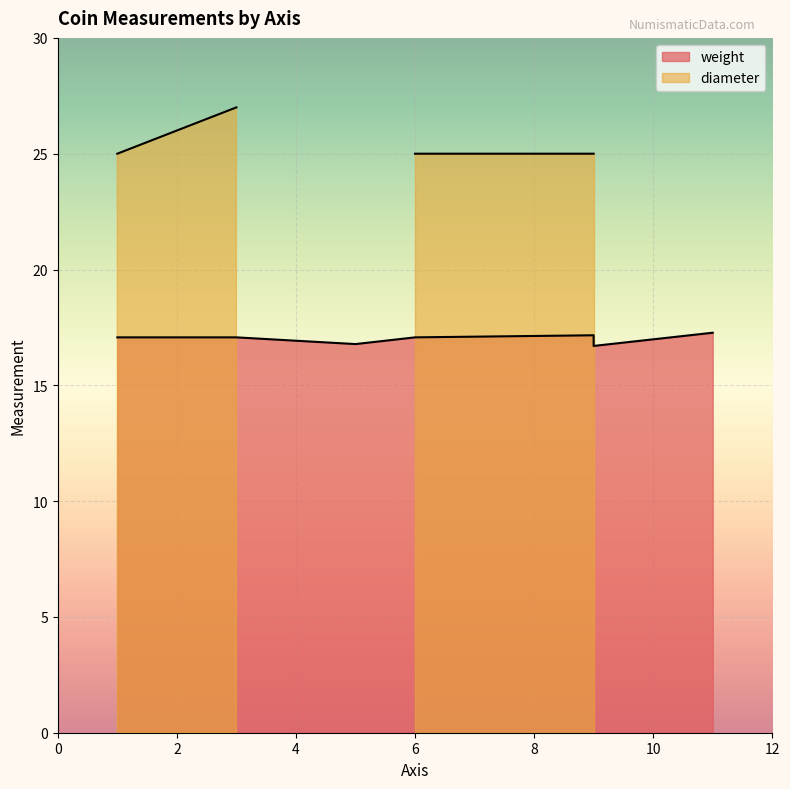

Which series has the largest range (max minus min)?

diameter